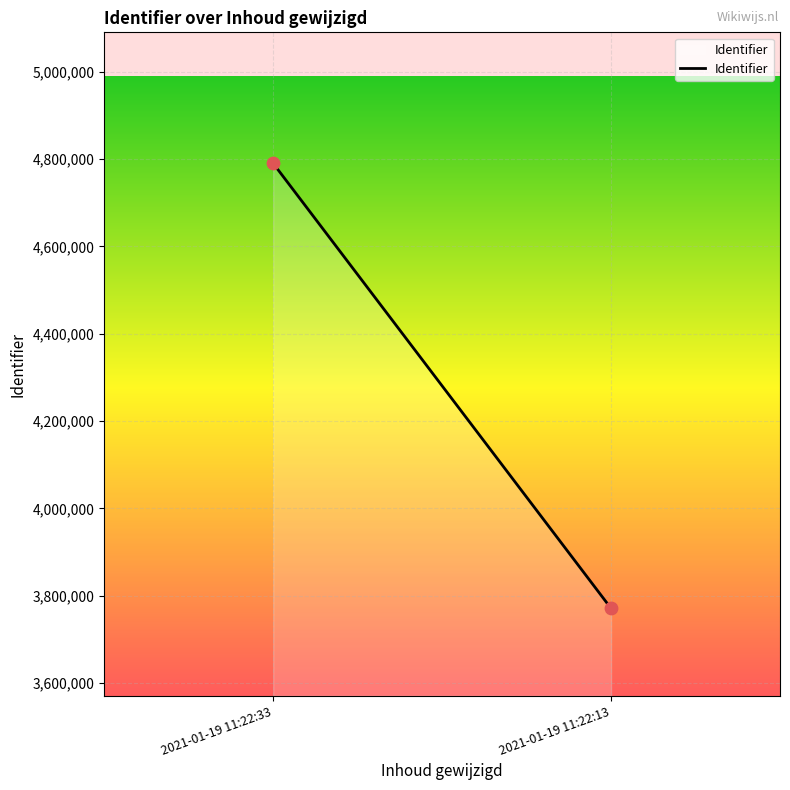

What is the average Y value?

4280497.3